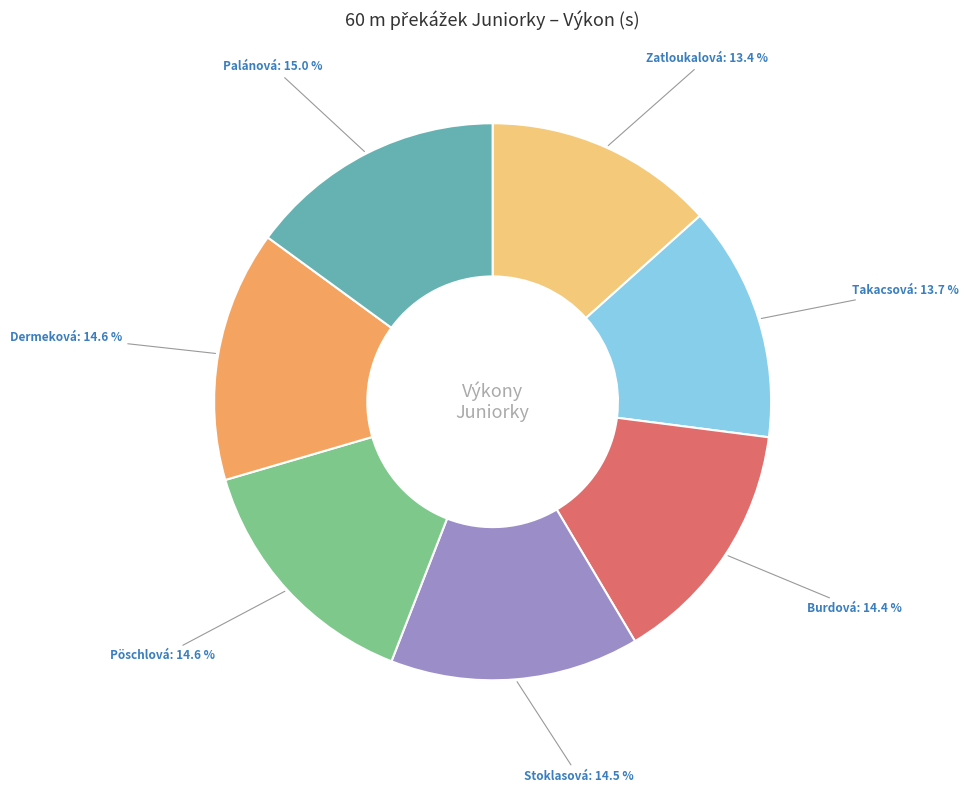

Does any single category account for the majority?

No